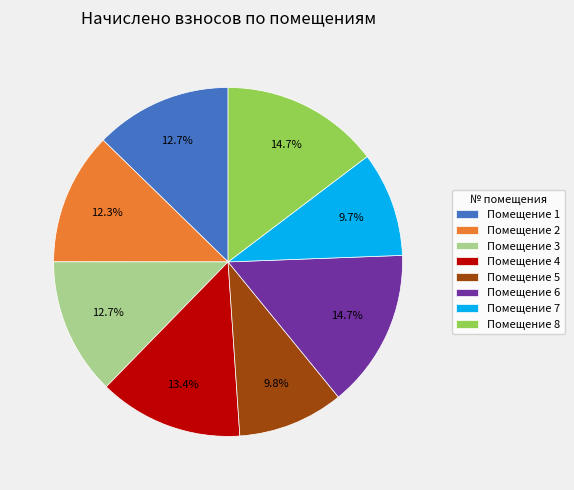

What percentage is NOT represented by Помещение 3?

87.3%